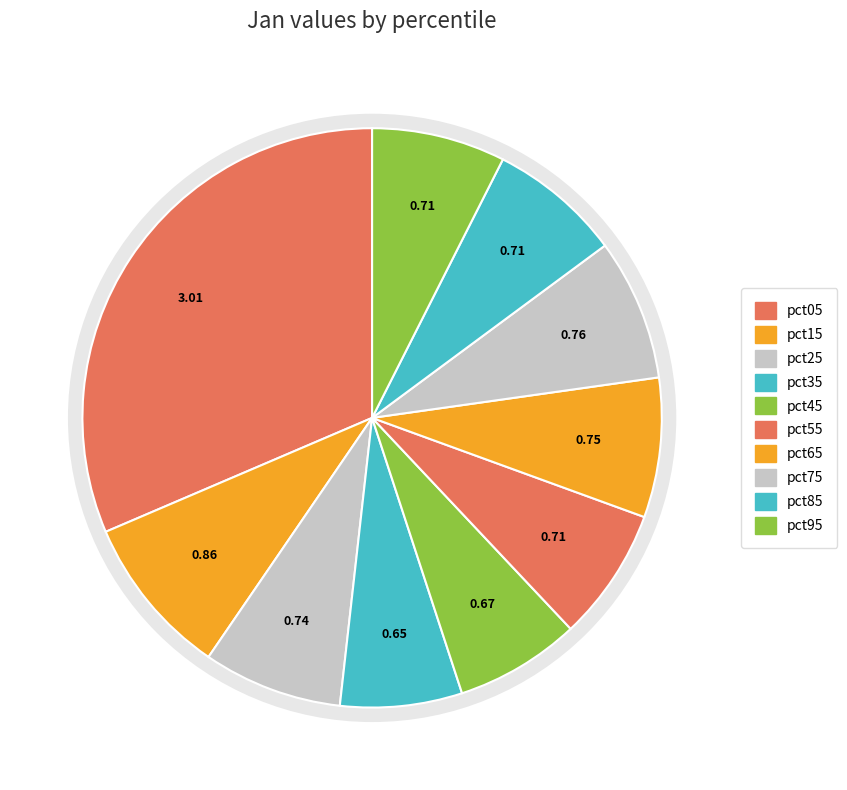

The pct95 slice represents 7% of the pie. True or false?

True